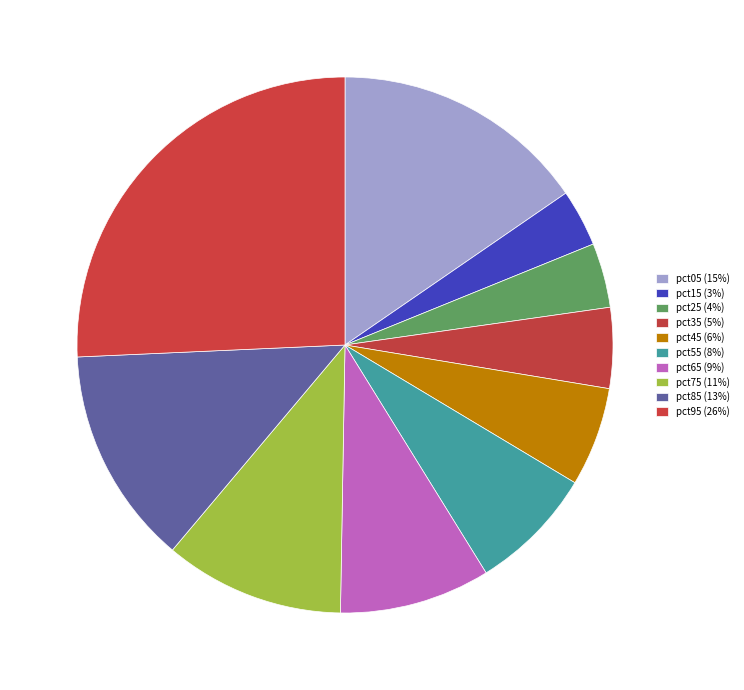

The pct35 slice represents 5% of the pie. True or false?

True